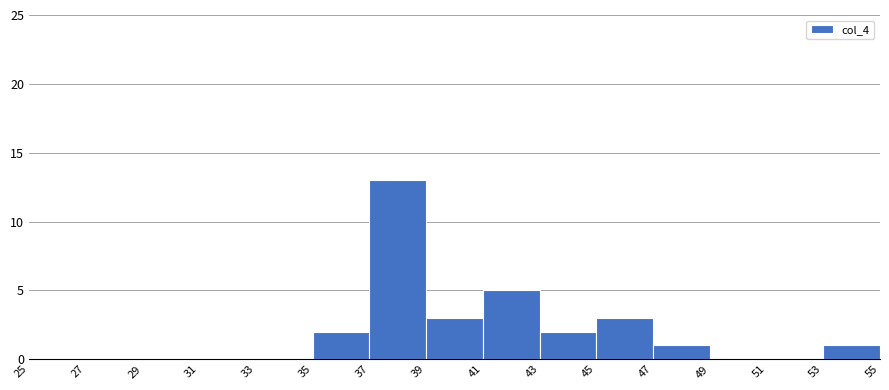

What is the height of the bar covering 37 to 39 on the x-axis? The values are not printed on the chart, so give them approximately, as read against the axis.

13